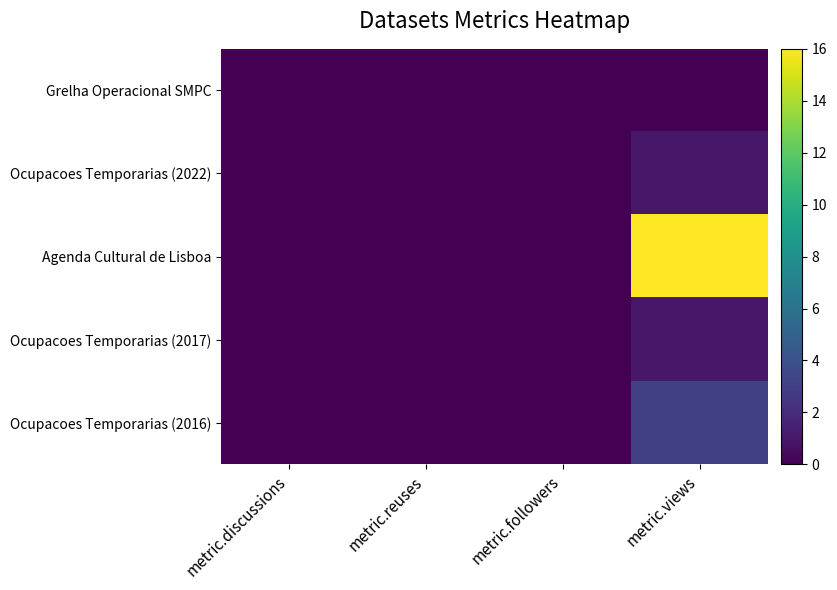

Reading right to left, what are all the values shown in this chart?

Grelha Operacional SMPC: metric.views=0	metric.followers=0	metric.reuses=0	metric.discussions=0
Ocupacoes Temporarias (2022): metric.views=1	metric.followers=0	metric.reuses=0	metric.discussions=0
Agenda Cultural de Lisboa: metric.views=16	metric.followers=0	metric.reuses=0	metric.discussions=0
Ocupacoes Temporarias (2017): metric.views=1	metric.followers=0	metric.reuses=0	metric.discussions=0
Ocupacoes Temporarias (2016): metric.views=3	metric.followers=0	metric.reuses=0	metric.discussions=0